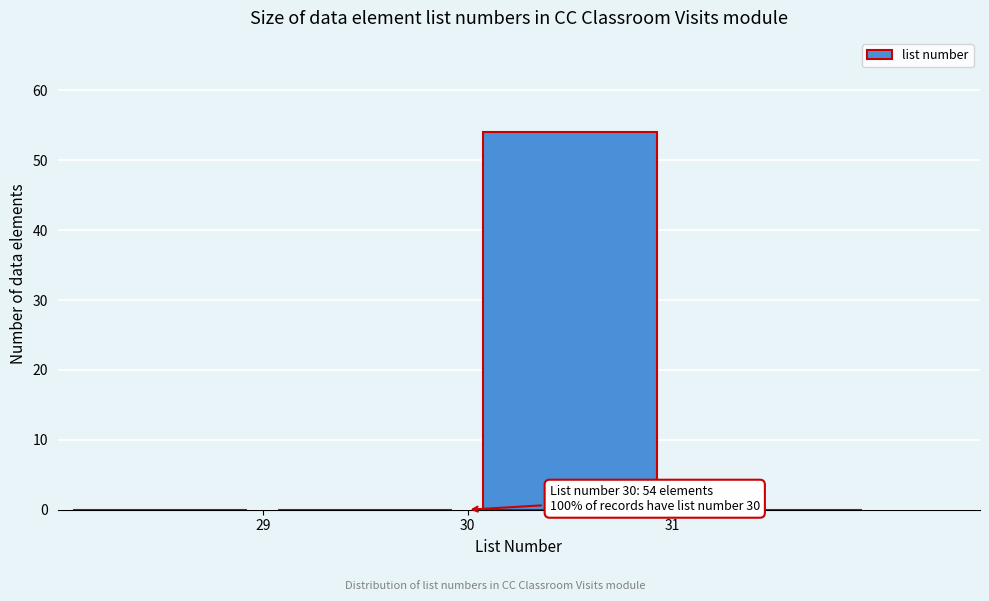

Which range on the x-axis has the tallest bar?

30 to 31